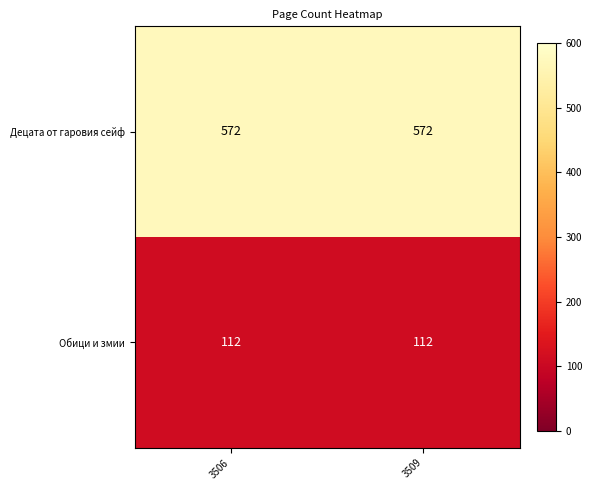

Reading left to right, list all the values displayed in this chart.

Децата от гаровия сейф: 572	572
Обици и змии: 112	112